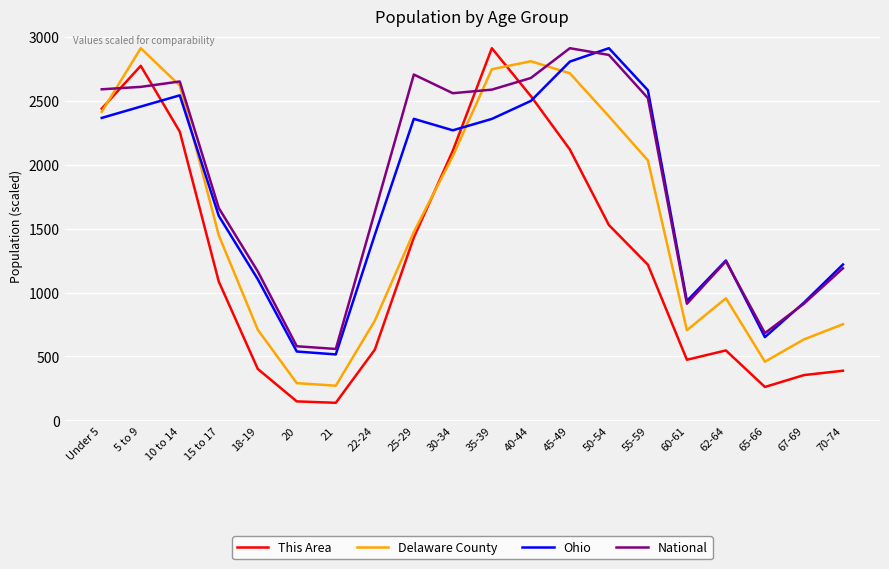

Between 15 to 17 and 25-29, which series saw the biggest shift?

National